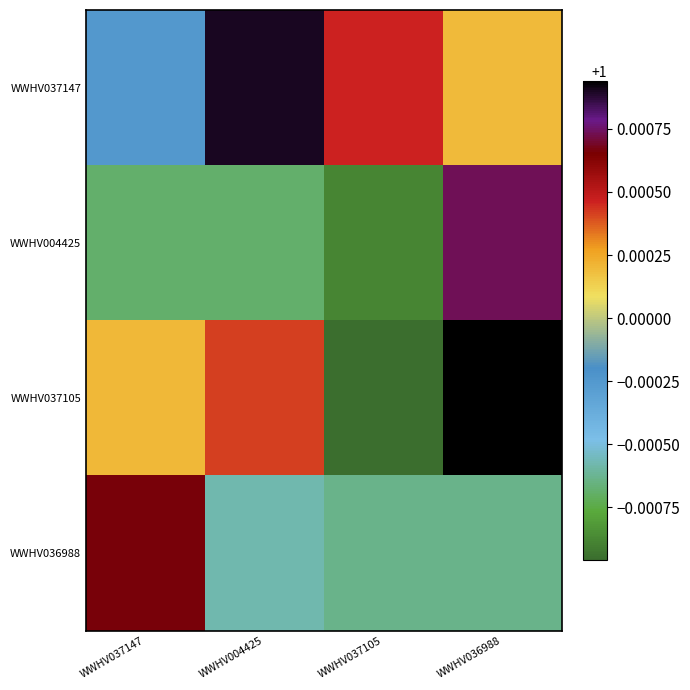

Which category has the highest value across all series?

WWHV036988